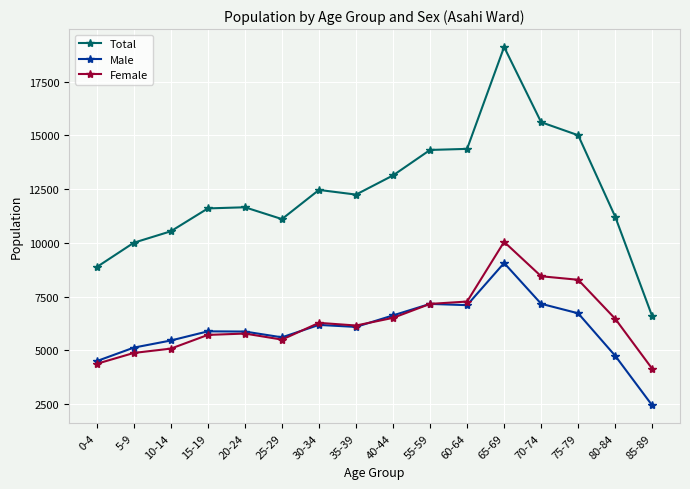

Which category has the highest value in the Male series?

65-69